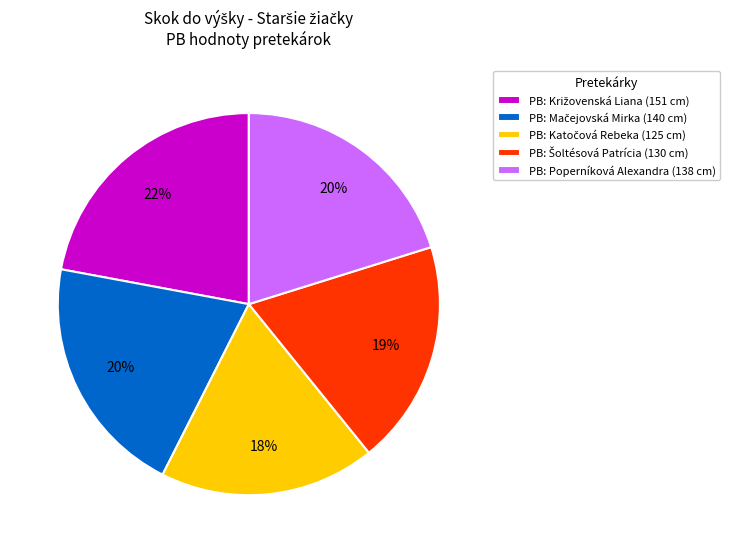

To the nearest percent, what is the difference between the largest and smallest slice percentages?

4%